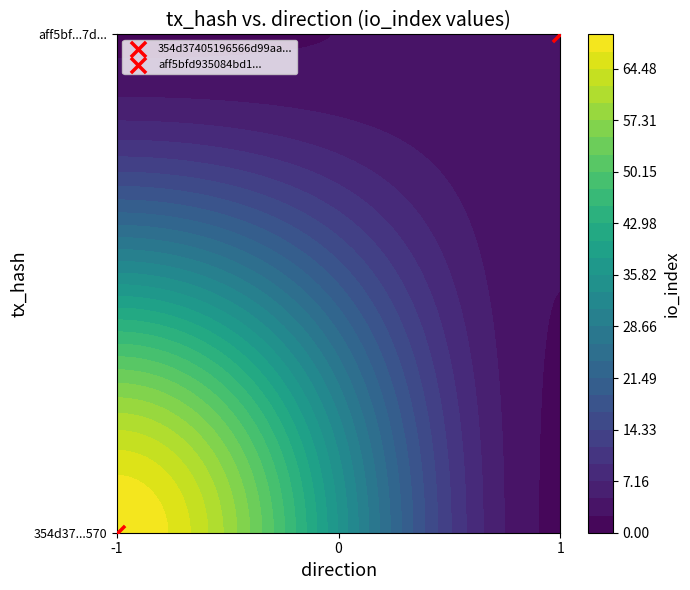

Reading left to right, extract all data points from this chart.

354d37405196566d99aa079f6c0649559275570: -1	73
aff5bfd935084bd1184e5438eb57765097e3e7d: 1	3